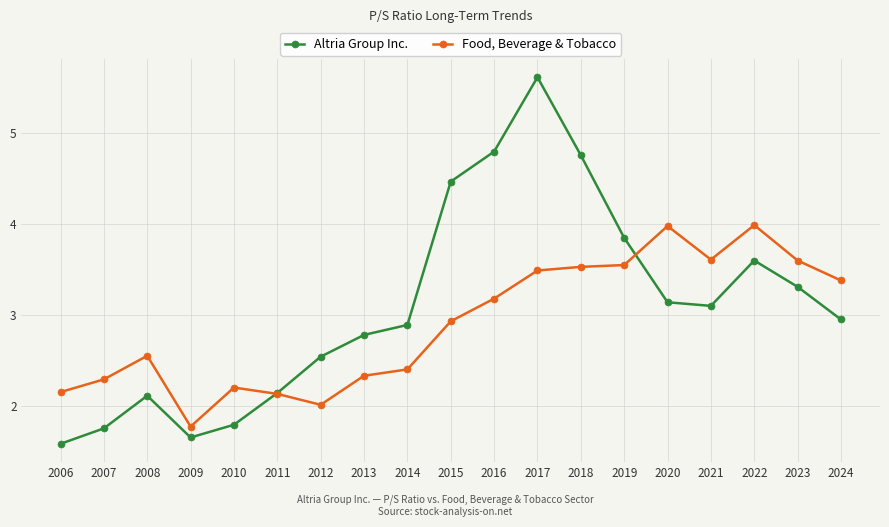

Where is Altria Group Inc. nearest to the value 3?

2024